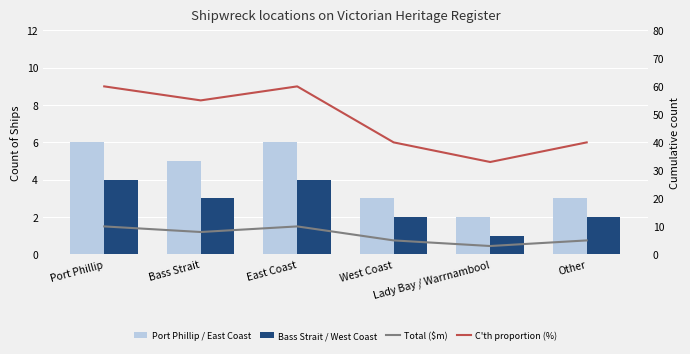

Count the Total ($m) values in the range 5 to 10.

5